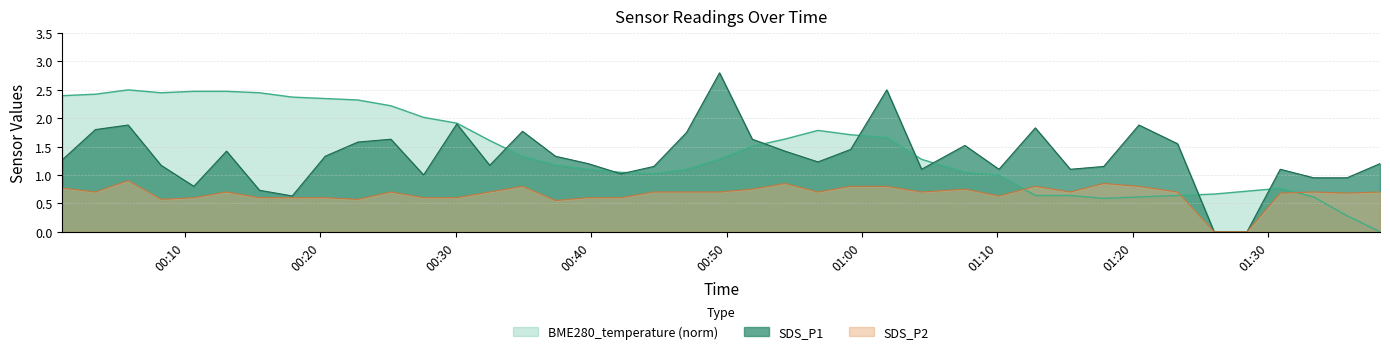

Which series ends up on top after the final intersection of BME280_temperature (norm) and SDS_P2?

SDS_P2